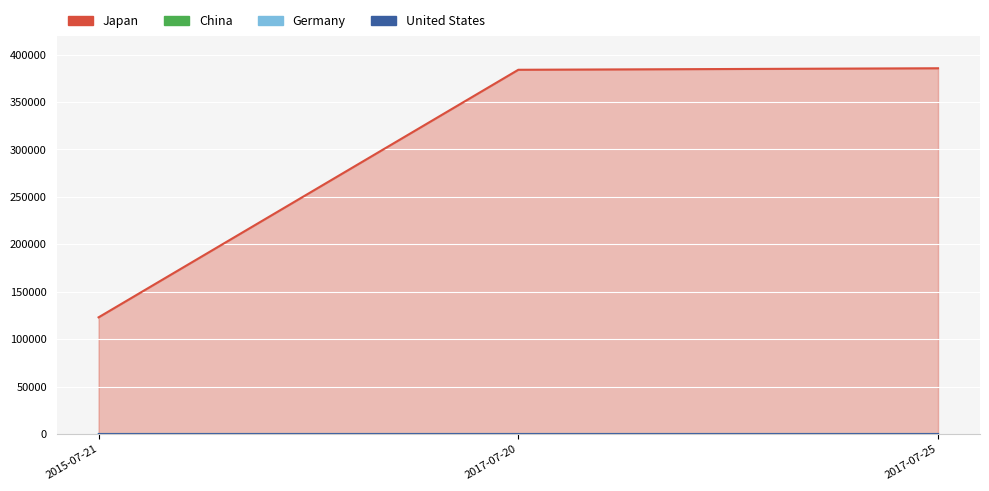

Reading right to left, what are all the values shown in this chart?

Japan: 385527	383938	123060
Germany: 0	1	1